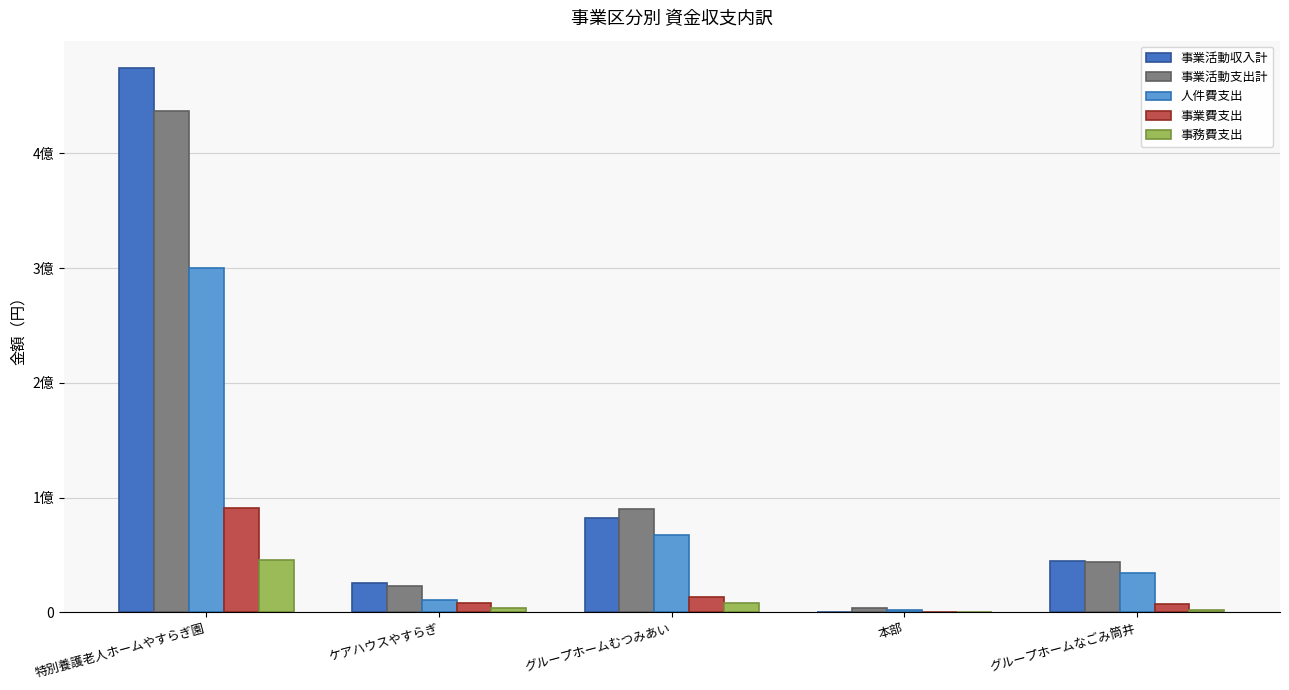

At which label is 人件費支出 closest to 151360159?

グループホームむつみあい